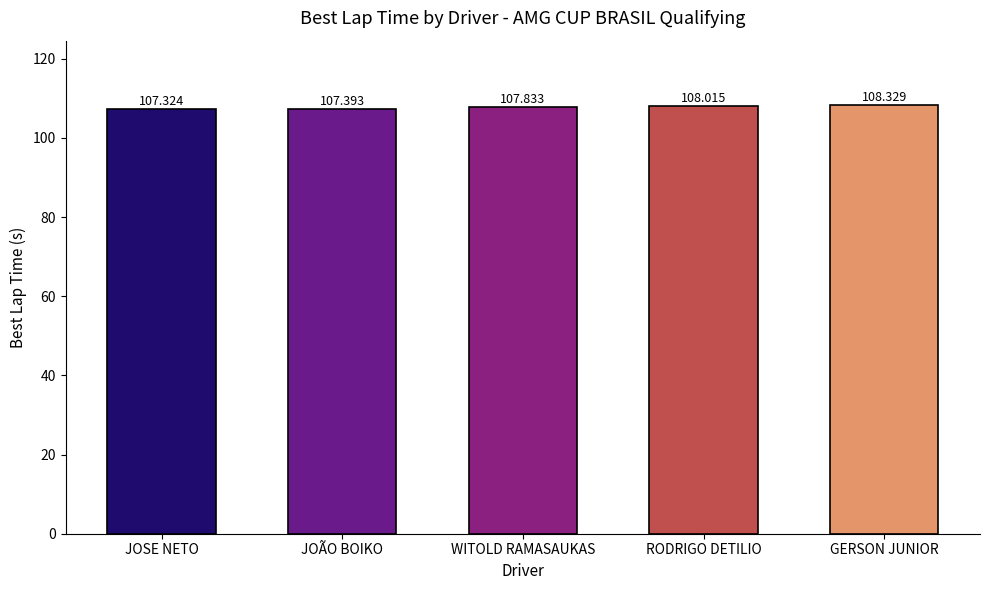

Which has a higher value, GERSON JUNIOR or WITOLD RAMASAUKAS?

GERSON JUNIOR